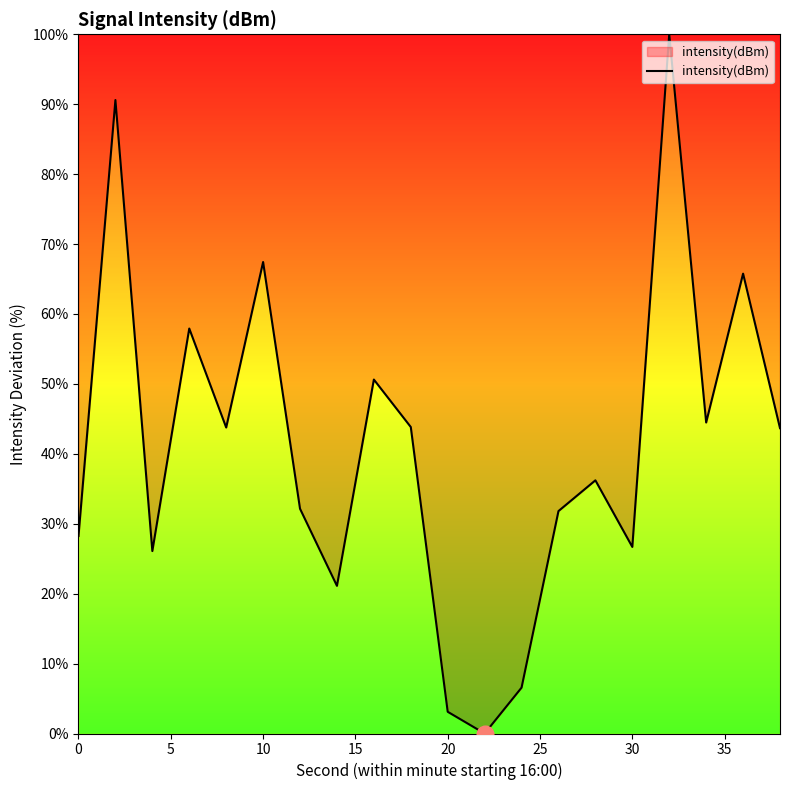

What is the greatest value displayed?

100.0